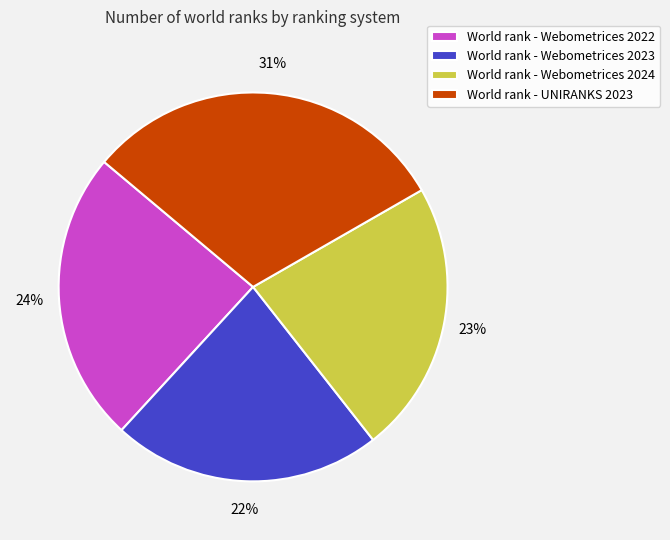

Is the sum of World rank - UNIRANKS 2023 and World rank - Webometrices 2024 greater than half?

Yes